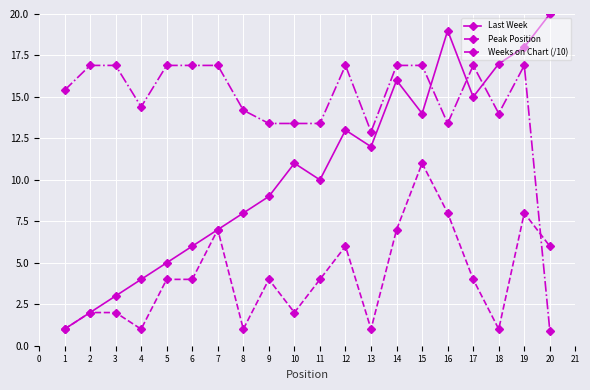

Which label corresponds to the largest value in the chart?

20